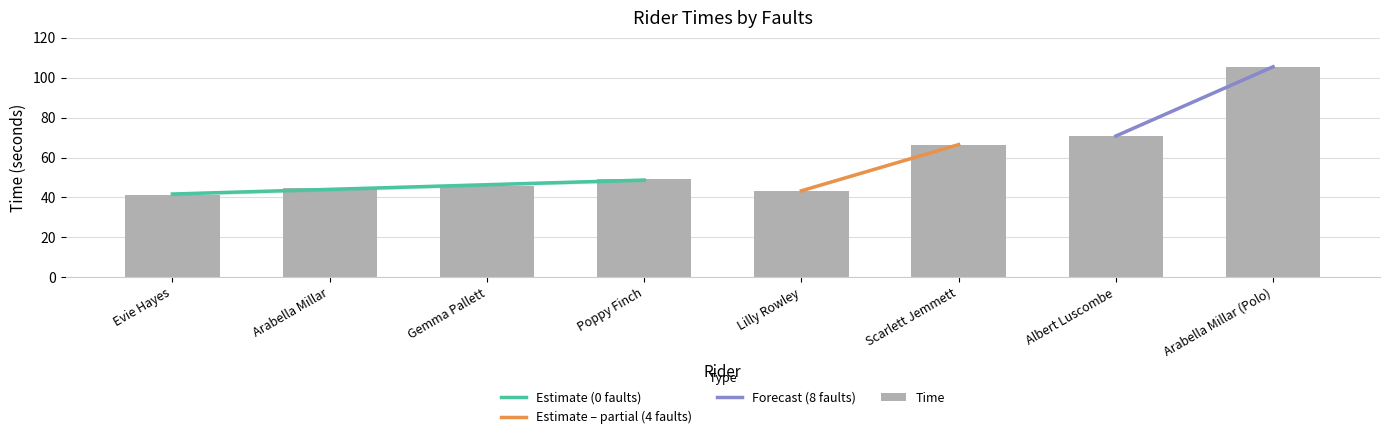

Approximately how many times larger is the value at Arabella Millar compared to Evie Hayes?

1.1